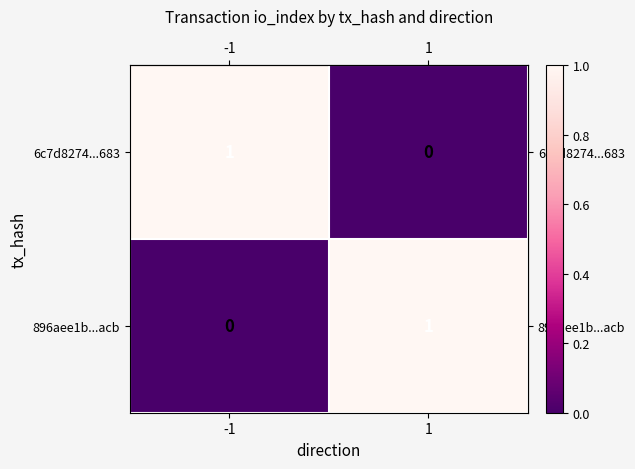

How many categories are shown in the chart?

2